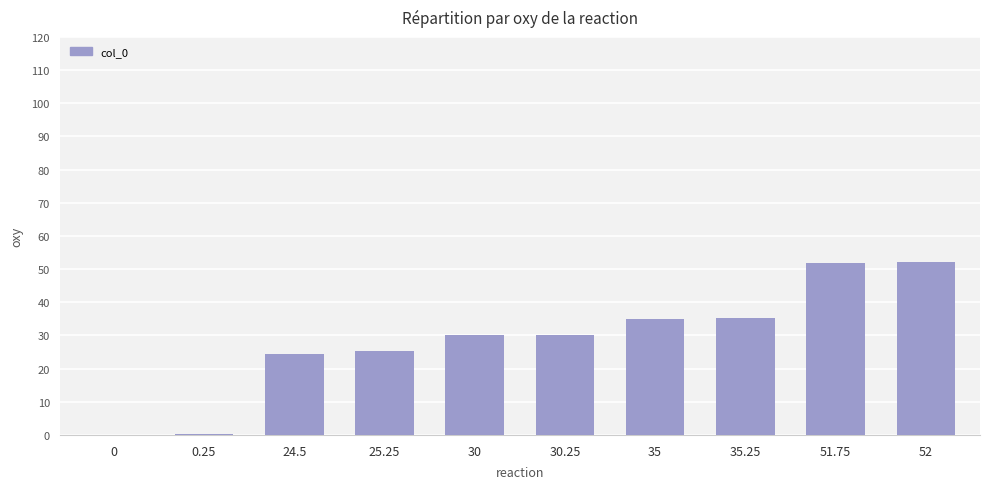

The value at 52 is 32.7. True or false?

False